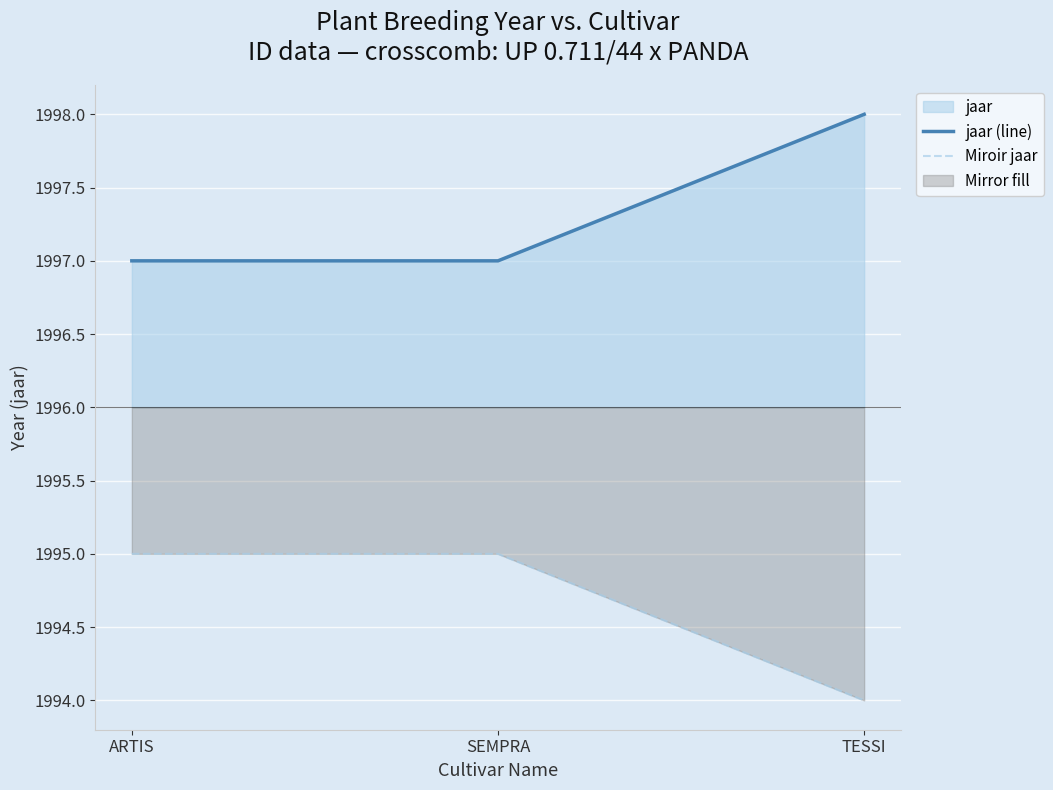

What position from the right is SEMPRA?

2